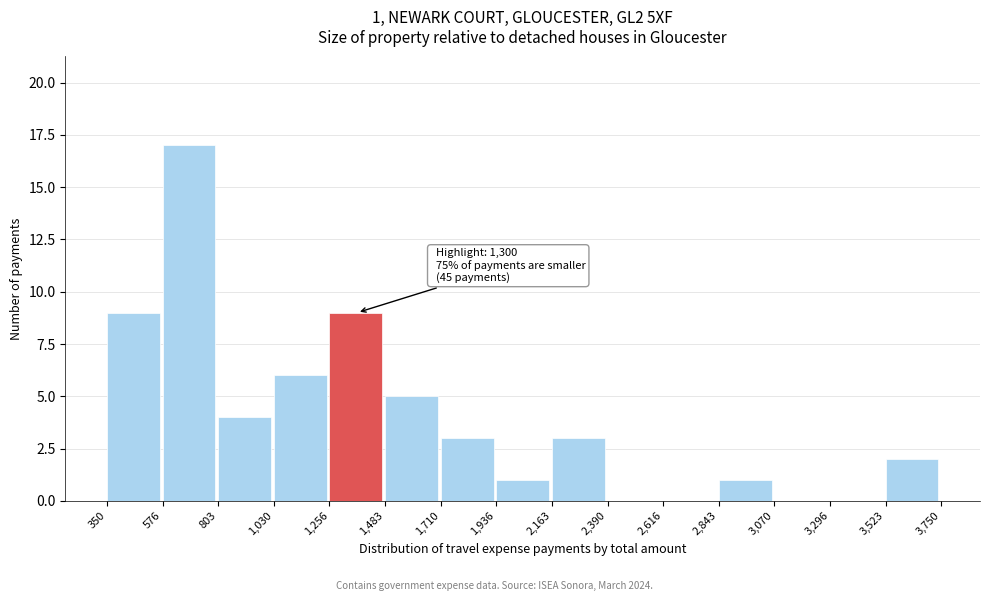

Which range on the x-axis has the tallest bar?

576 to 803